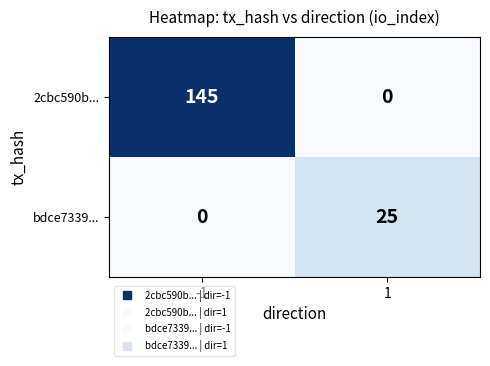

Reading left to right, list all the values displayed in this chart.

2cbc590b...: 145	0
bdce7339...: 0	25